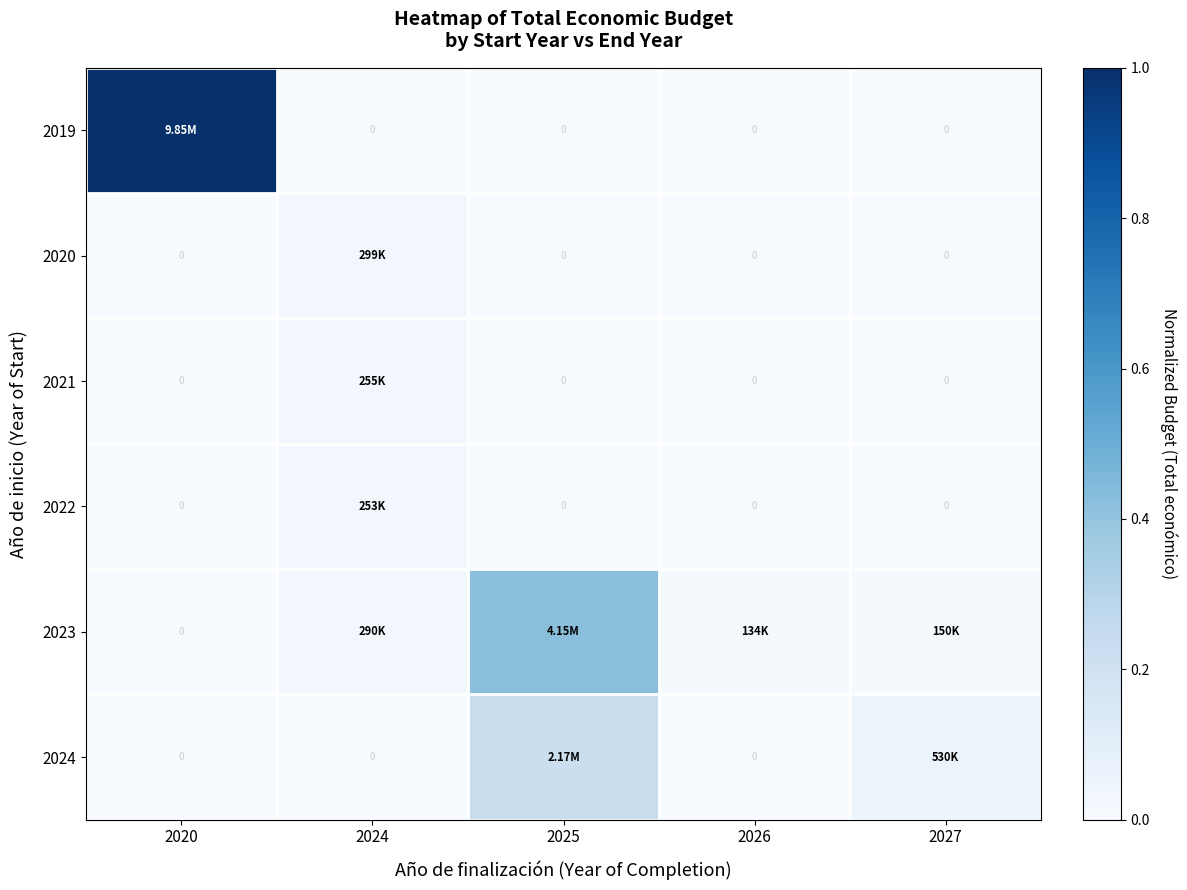

What is the highest value of the 2019 series?

1.0